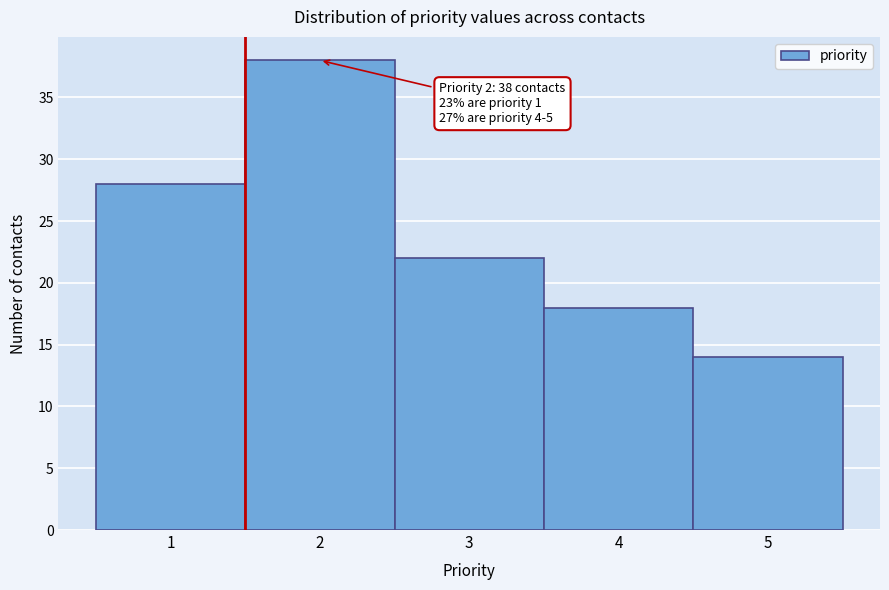

Over which range of the x-axis is the bar tallest?

1.5 to 2.5